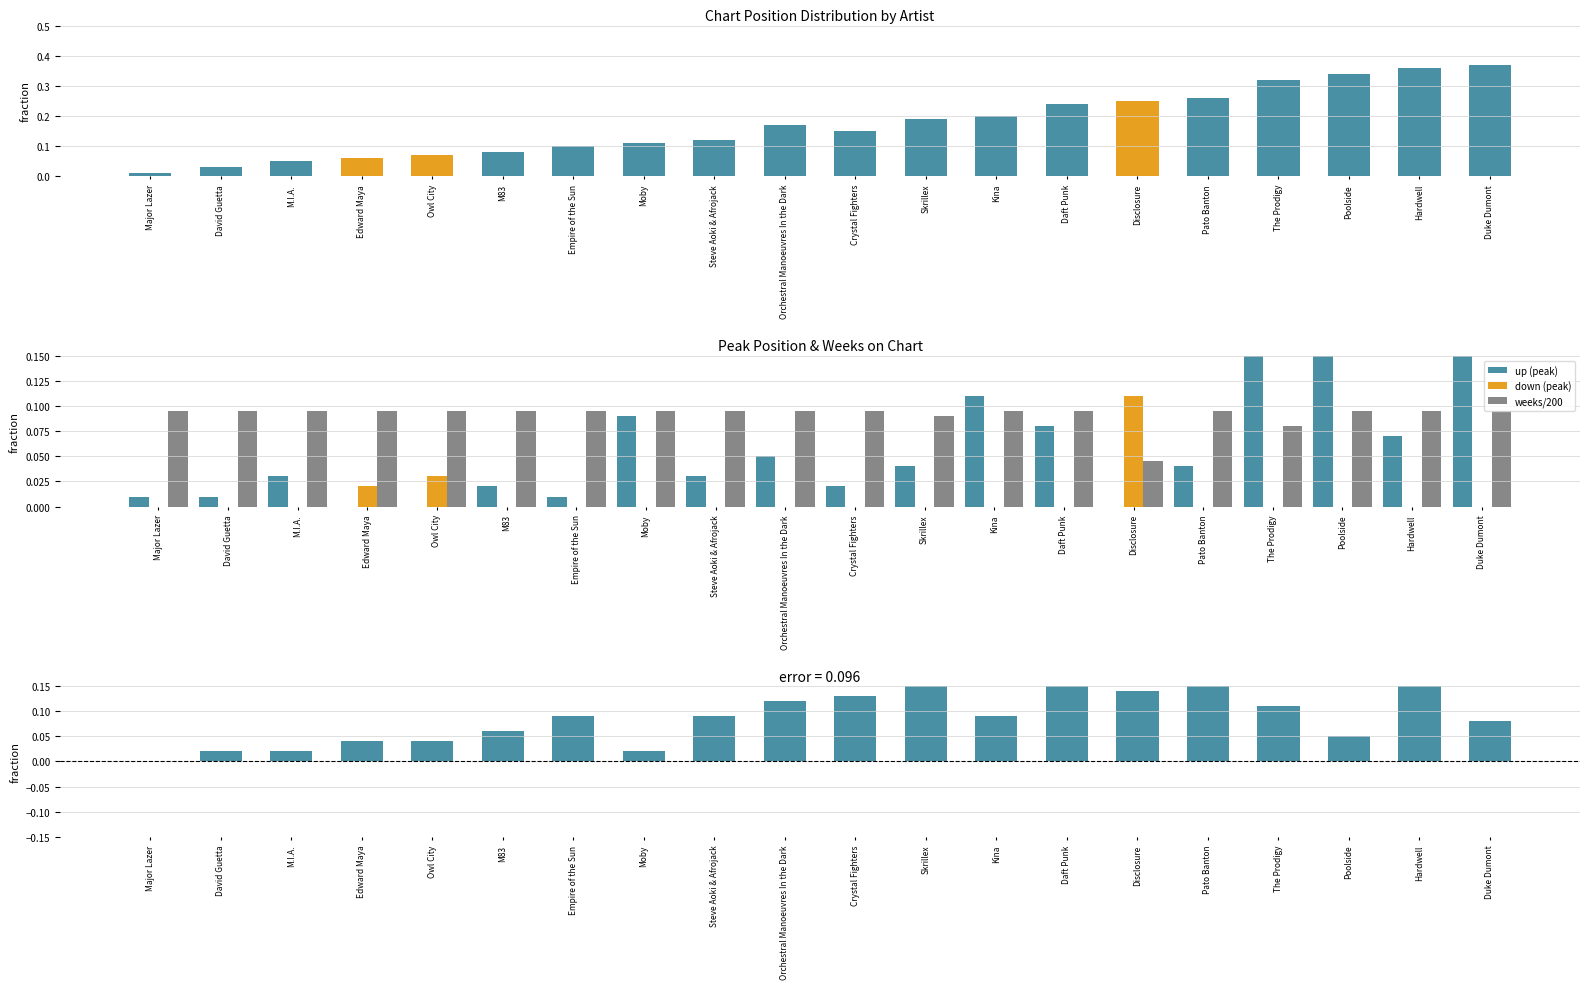

At which category is the sum across all series the highest?

Duke Dumont